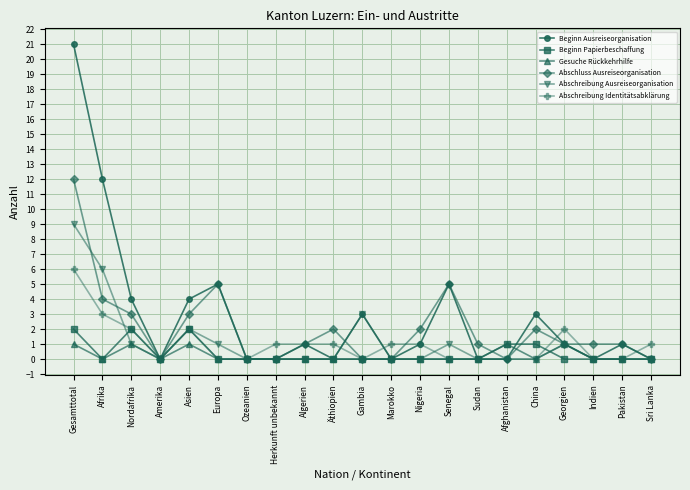

Is the value of Abschluss Ausreiseorganisation at Nordafrika greater than the value of Beginn Ausreiseorganisation at Nigeria?

Yes